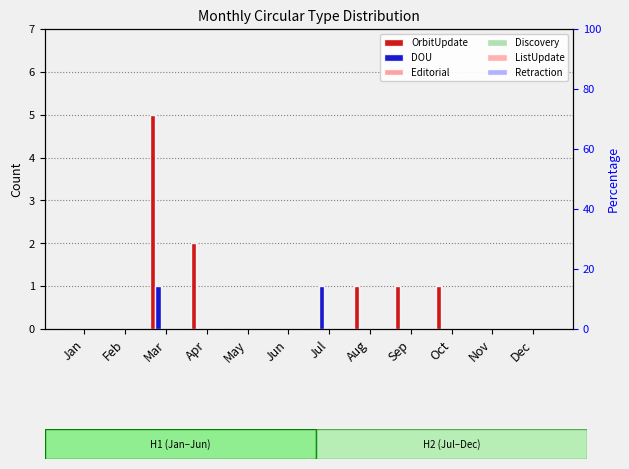

Which series has the largest total across all categories?

OrbitUpdate